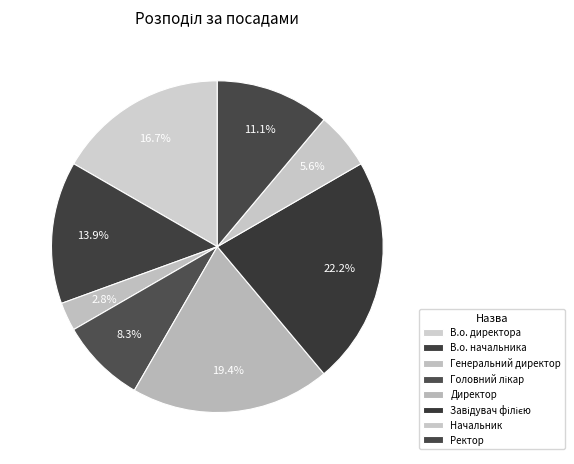

Count the number of slices in the pie.

8